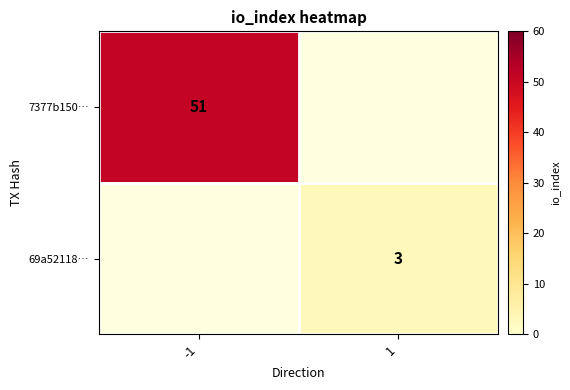

Is it true that 69a52118… equals 5 at 1?

False